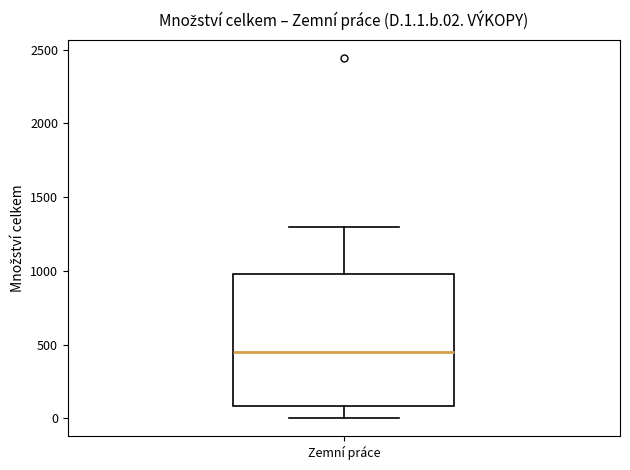

Transcribe this box plot: give where the median line is, the range the box spans, and where the two whiskers end, as read against the y-axis. The values are not printed on the chart, so give them approximately, as read against the axis.

median 450, box 100 to 1000, whiskers 0 to 1300